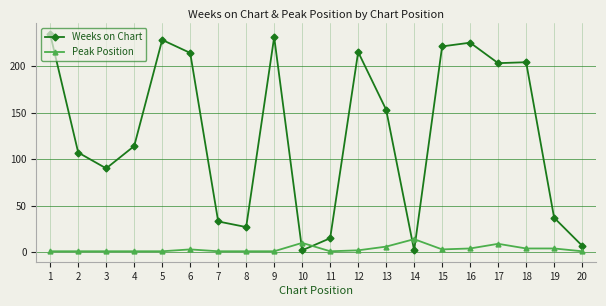

What is the value of the Weeks on Chart point at the 4th from the left?

114